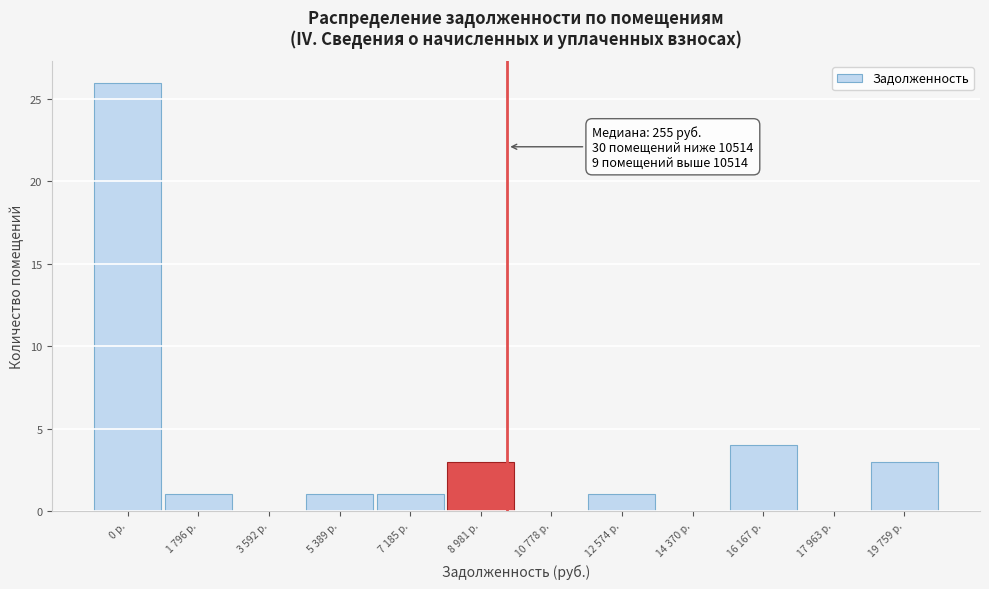

Reading right to left, transcribe all the data shown in this chart.

19 759 р.=3	17 963 р.=0	16 167 р.=4	14 370 р.=0	12 574 р.=1	10 778 р.=0	8 981 р.=3	7 185 р.=1	5 389 р.=1	3 592 р.=0	1 796 р.=1	0 р.=26